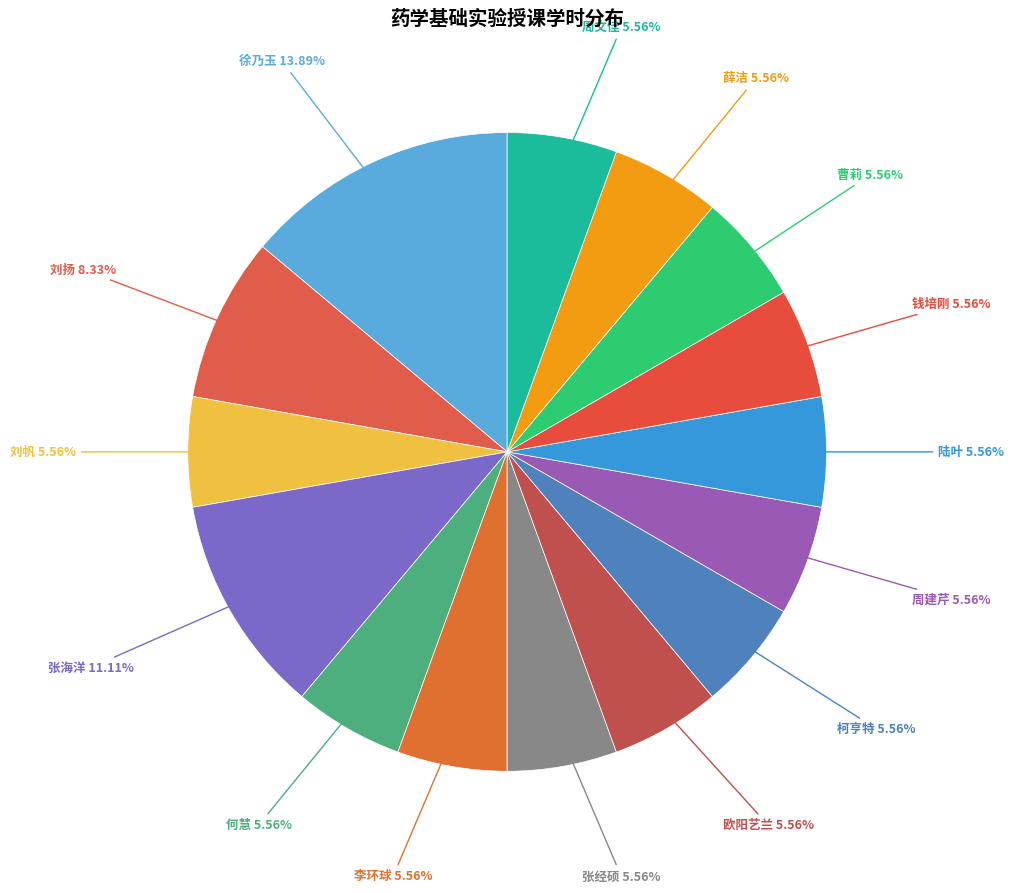

How many segments does this pie chart have?

15